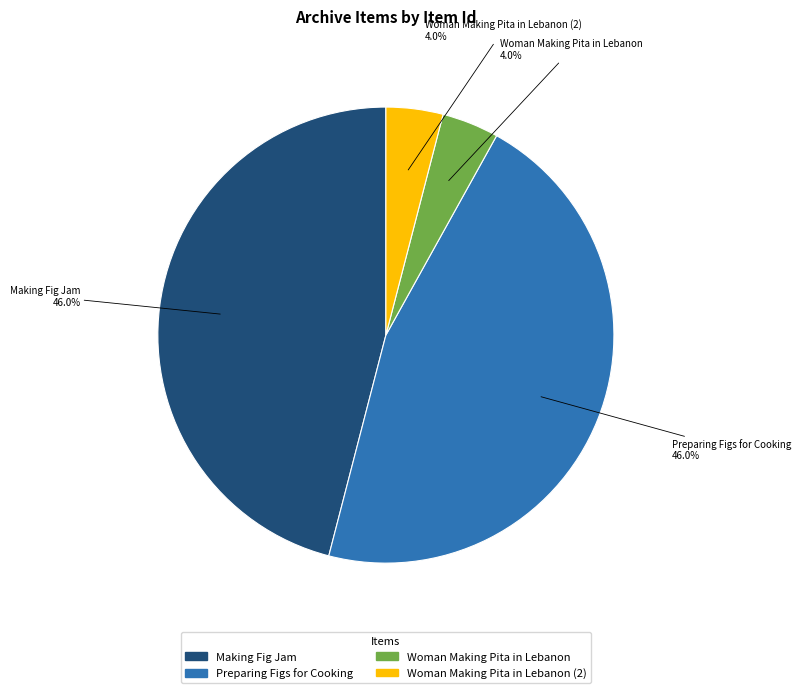

To the nearest percent, what is the combined percentage of Making Fig Jam and Woman Making Pita in Lebanon (2)?

50%